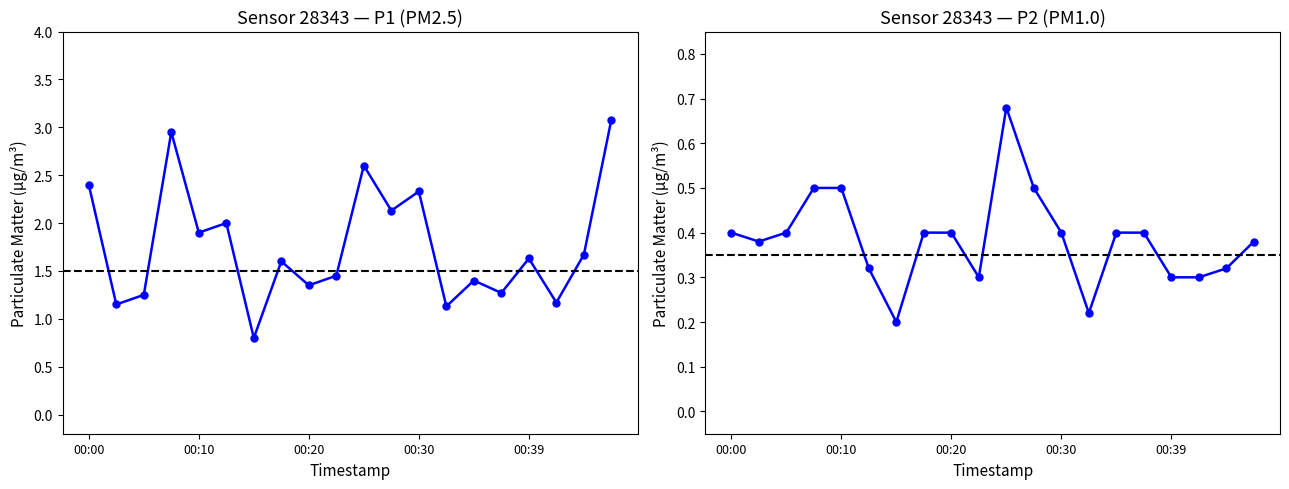

Rank the series by their maximum value, from lowest to highest.

P2, P1